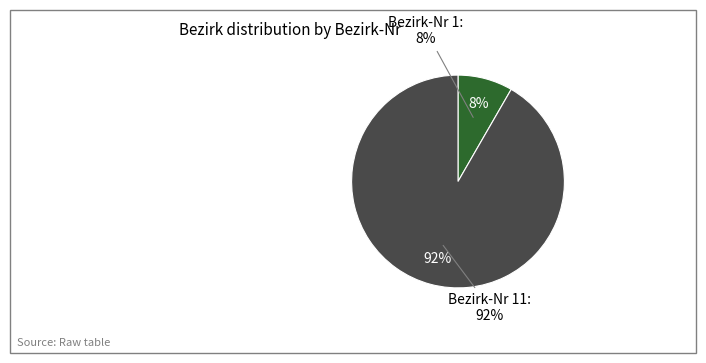

Is the sum of Bezirk-Nr: 11 and Bezirk-Nr: 1 greater than half?

Yes